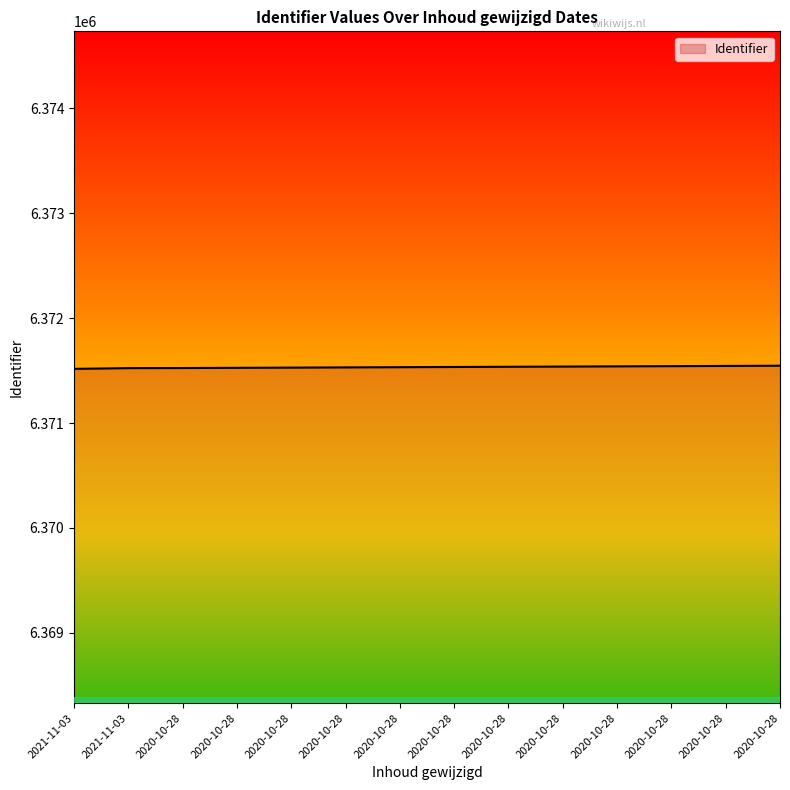

True or false: the data shows 2382641 at 2020-10-28.

False